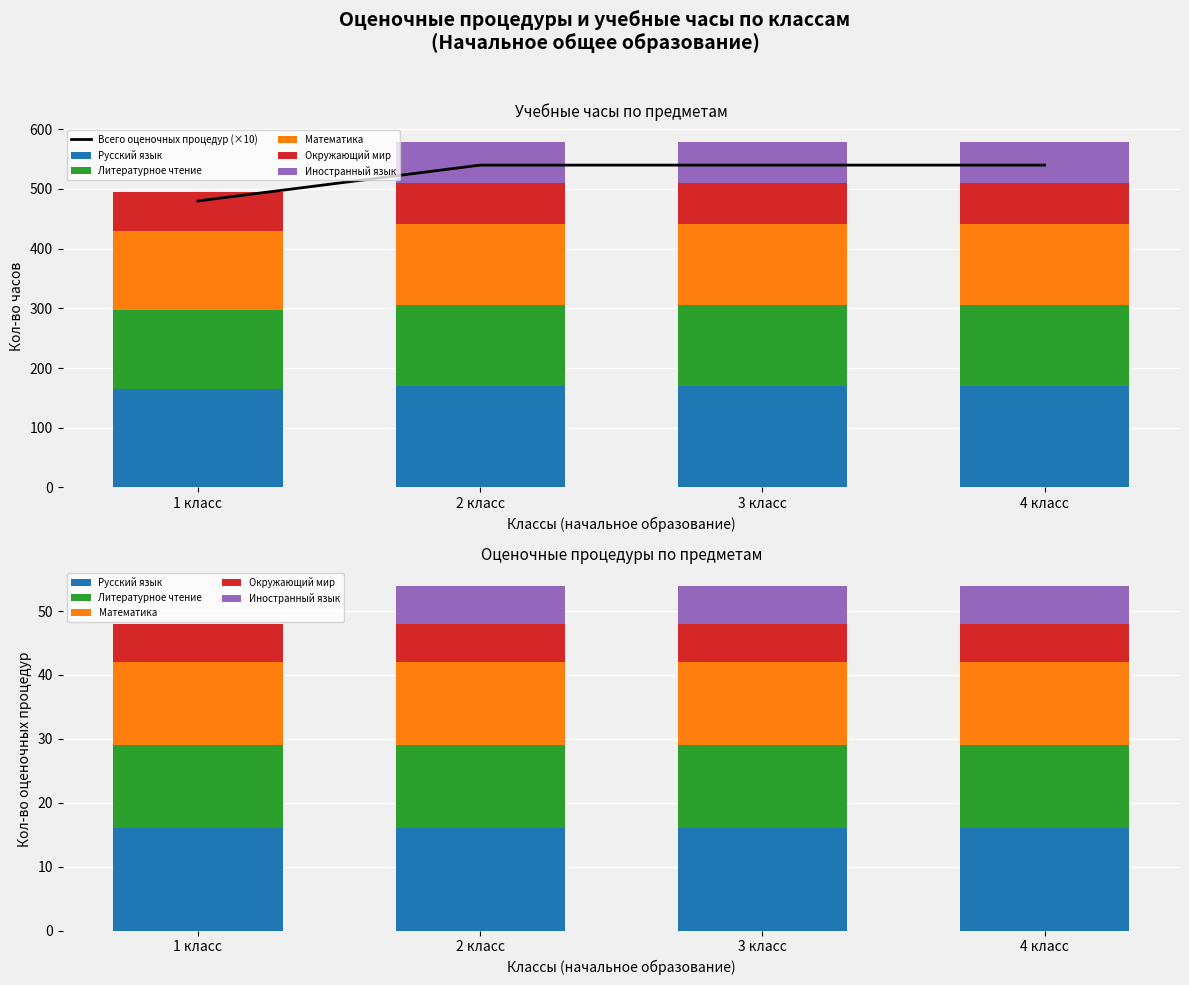

What are all the series names shown in the legend?

Всего оценочных процедур (×10), Русский язык, Литературное чтение, Математика, Окружающий мир, Иностранный язык